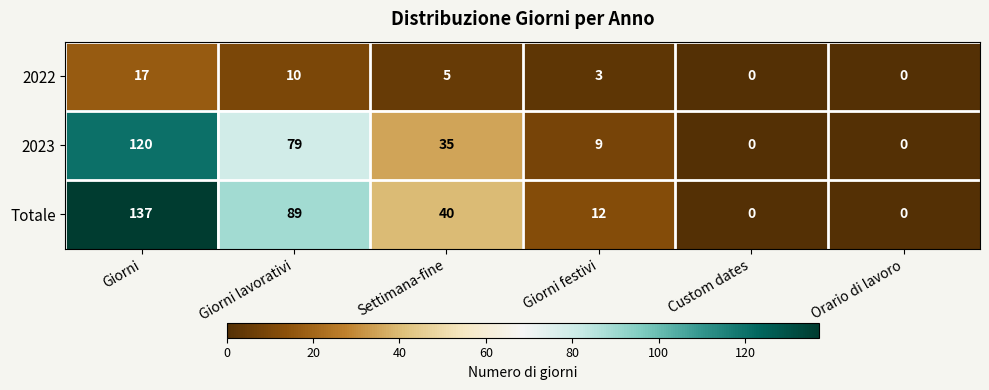

At how many categories does at least one series exceed 84?

2